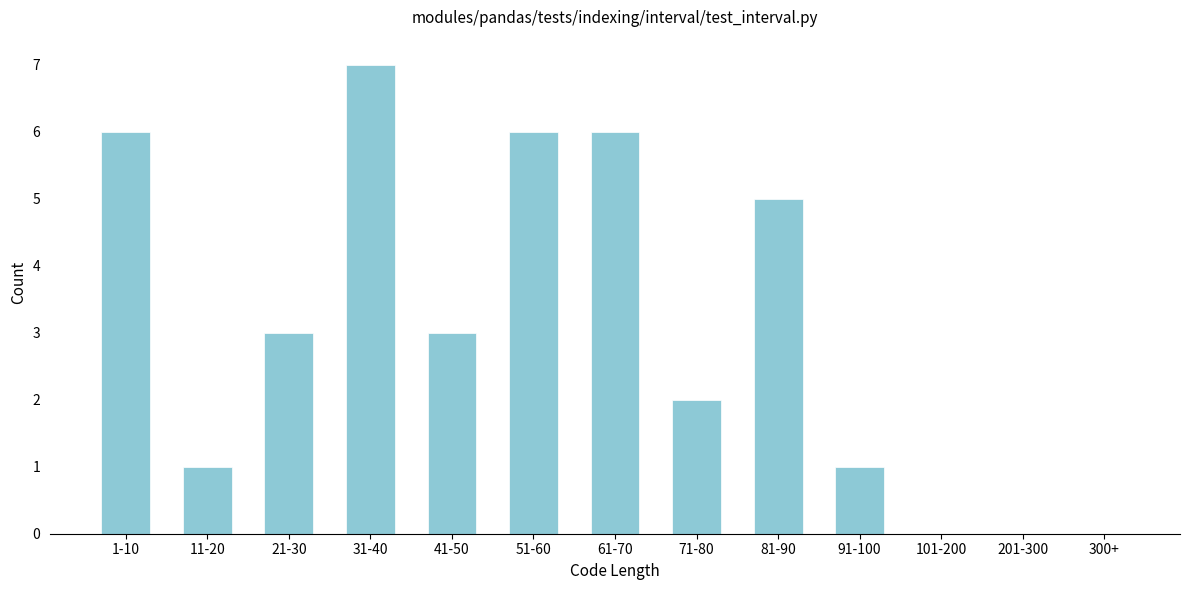

Reading left to right, extract all data points from this chart.

1-10=6	11-20=1	21-30=3	31-40=7	41-50=3	51-60=6	61-70=6	71-80=2	81-90=5	91-100=1	101-200=0	201-300=0	300+=0